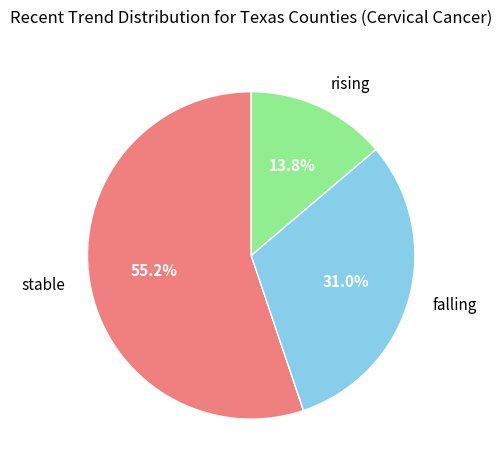

To the nearest percent, what percentage of the pie is rising?

14%